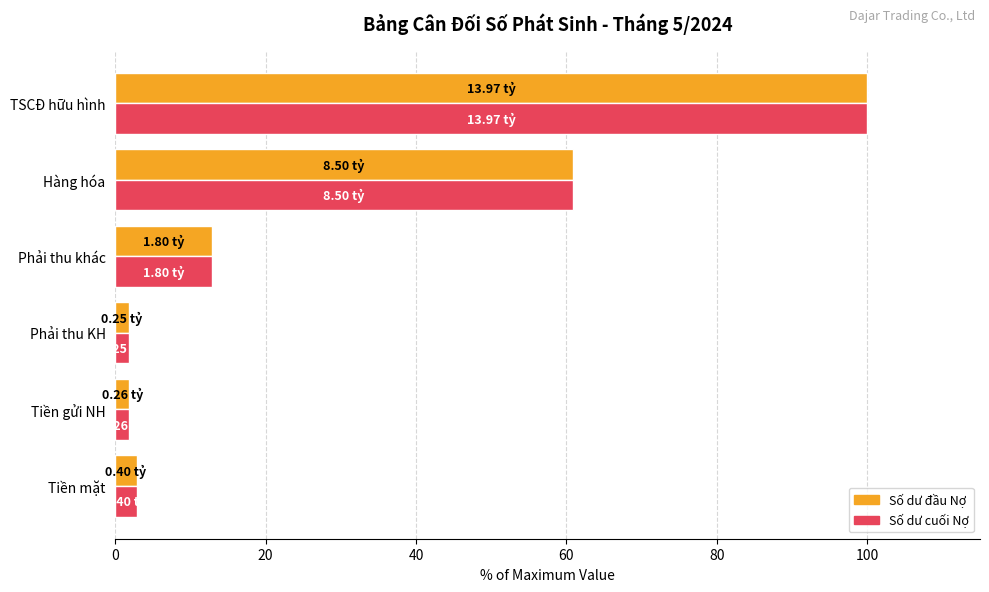

How many data points in Số dư đầu Nợ are less than 12?

3